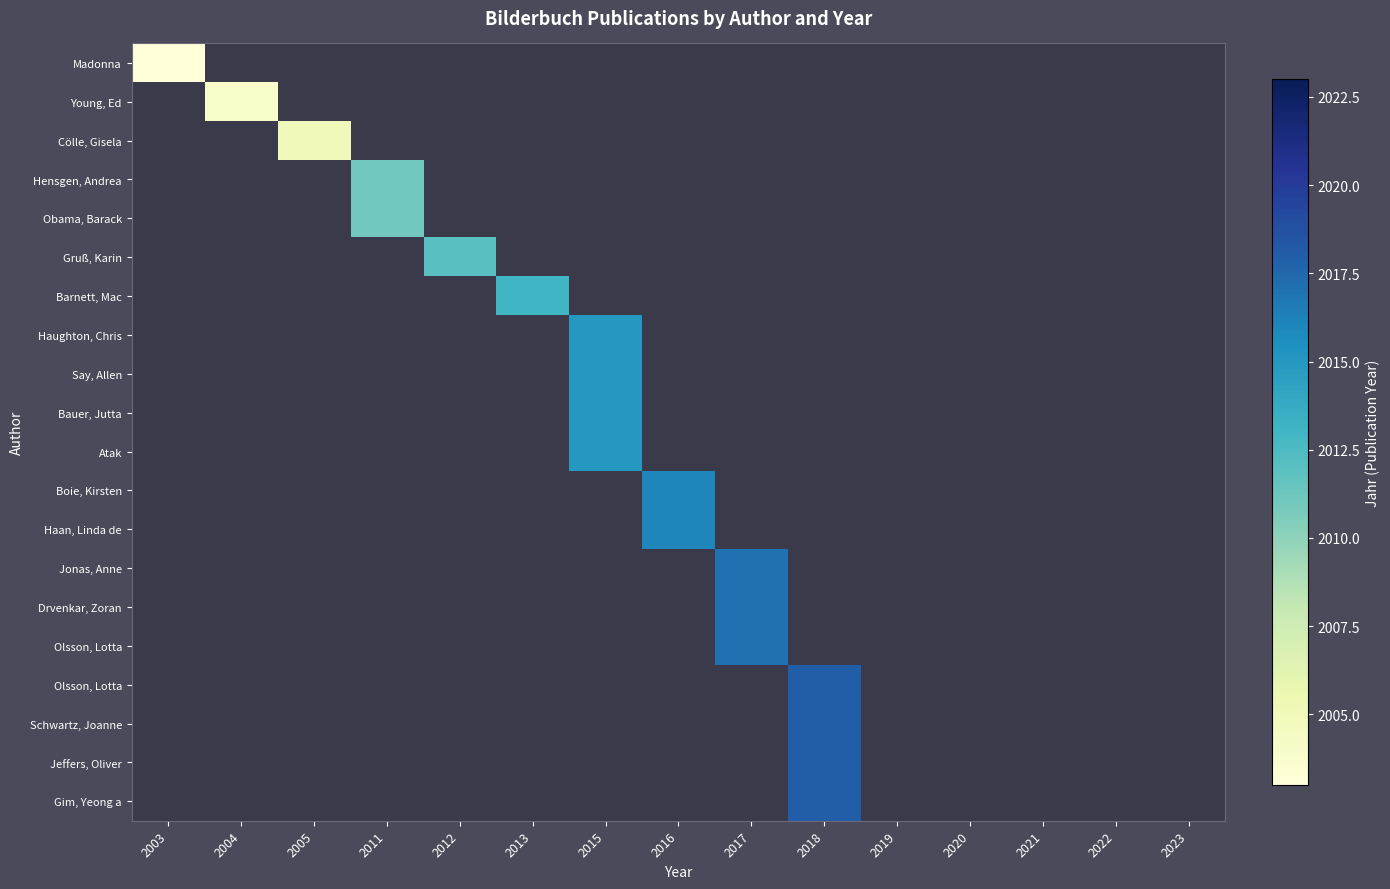

Count the number of categories in the chart.

15